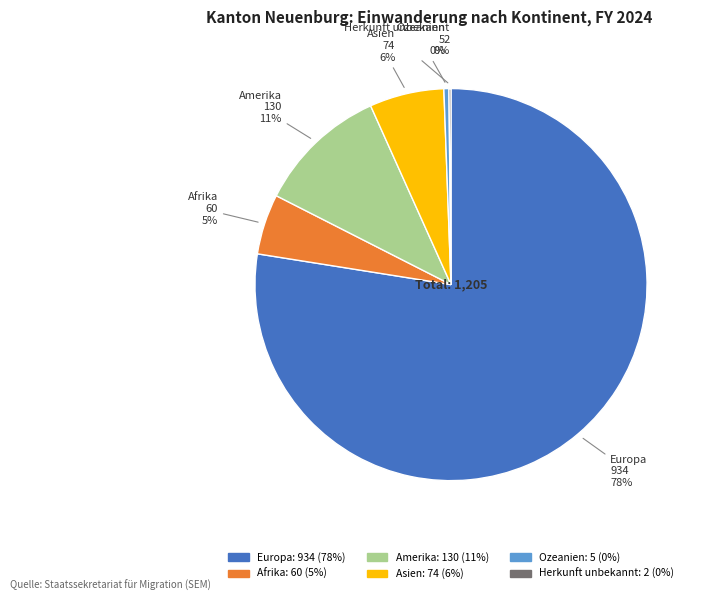

What percentage is the Europa slice, to the nearest percent?

78%